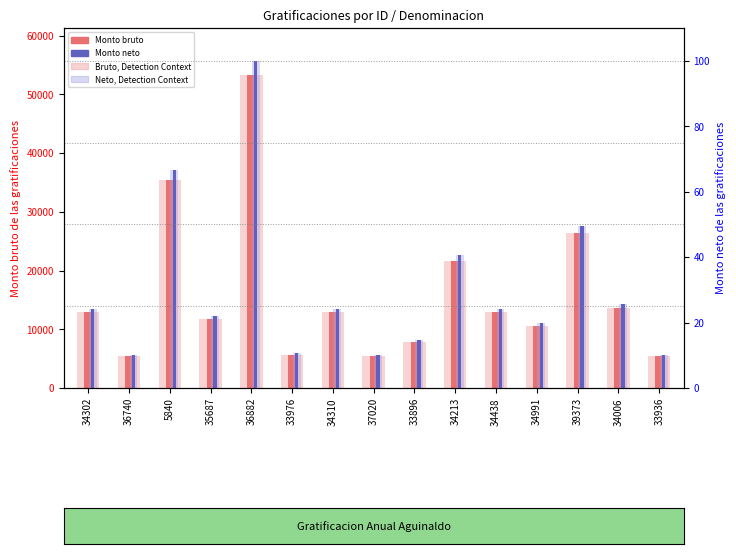

Is it true that Monto bruto equals 7840.4 at 33896?

True